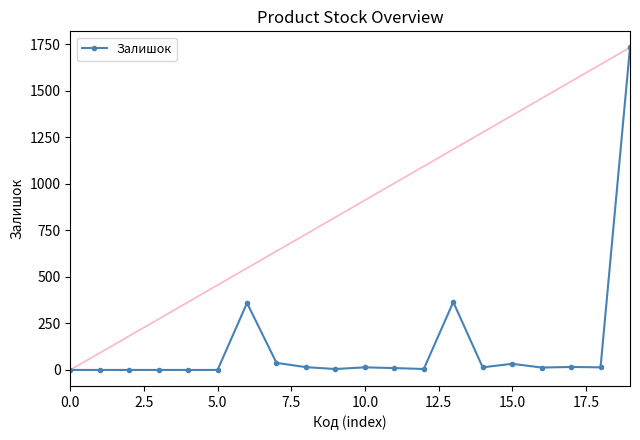

What is the sum of all values?

2636